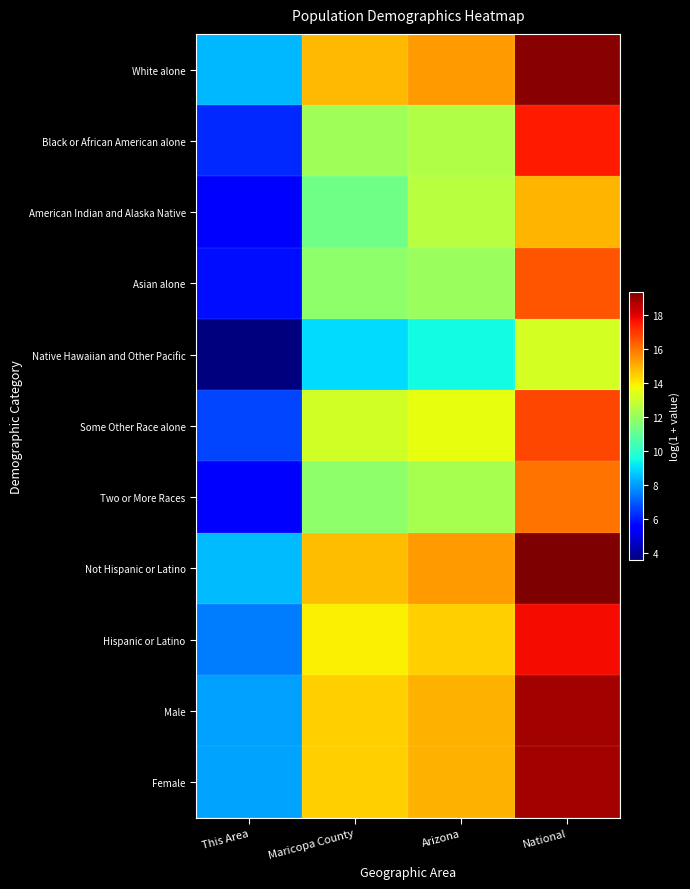

How many data points does each series have?

4